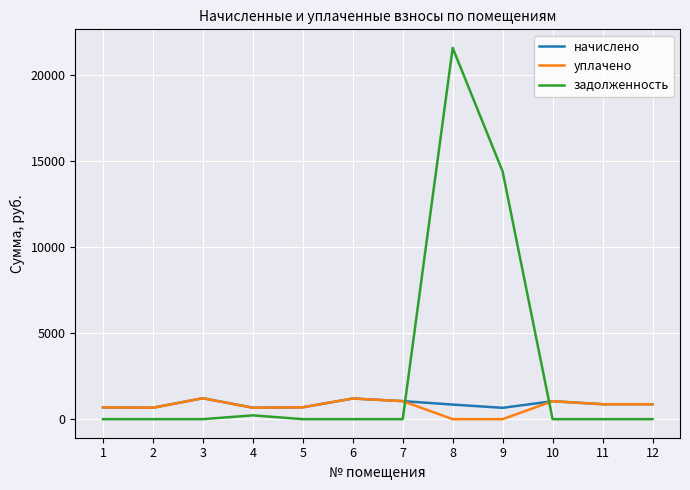

What is the maximum value shown in the chart?

21549.5